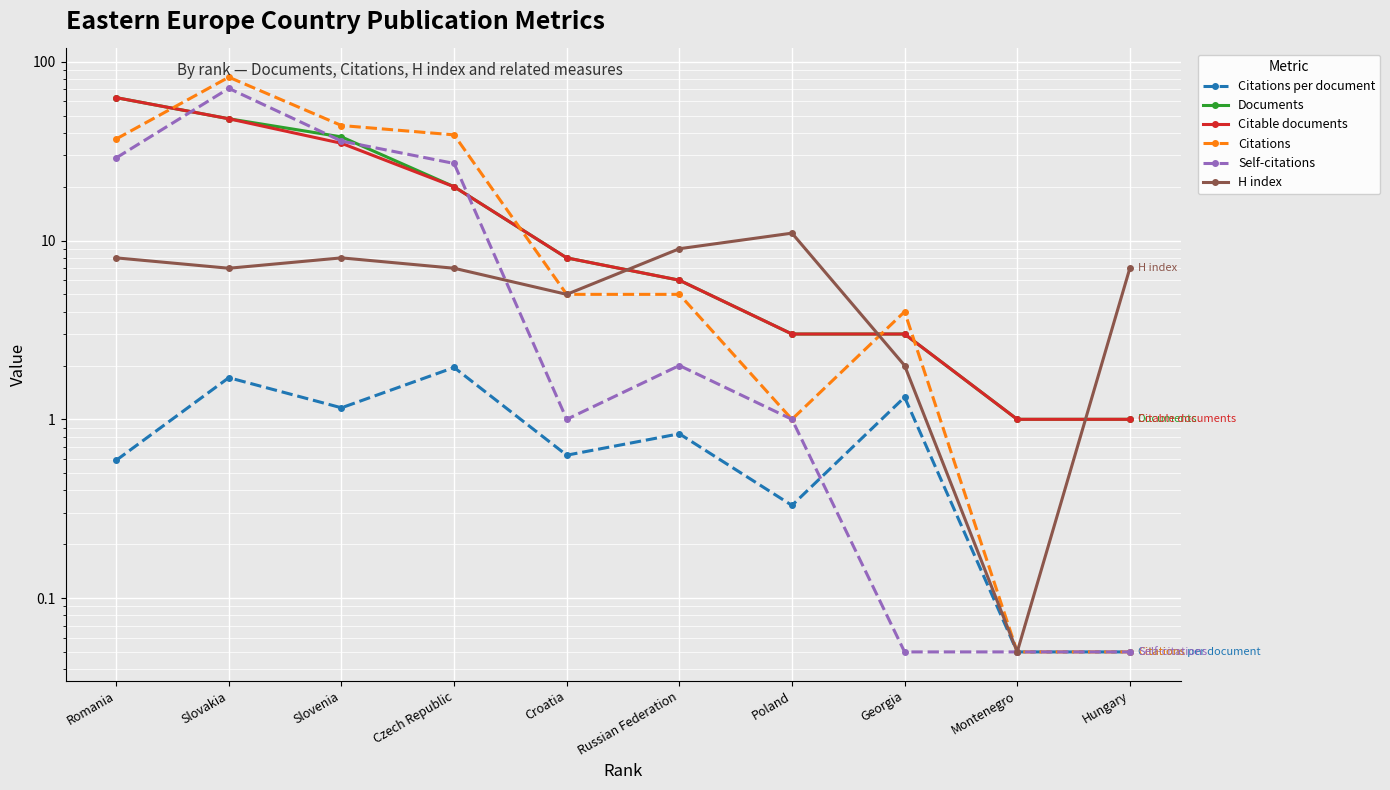

True or false: H index and Documents intersect in this chart.

True